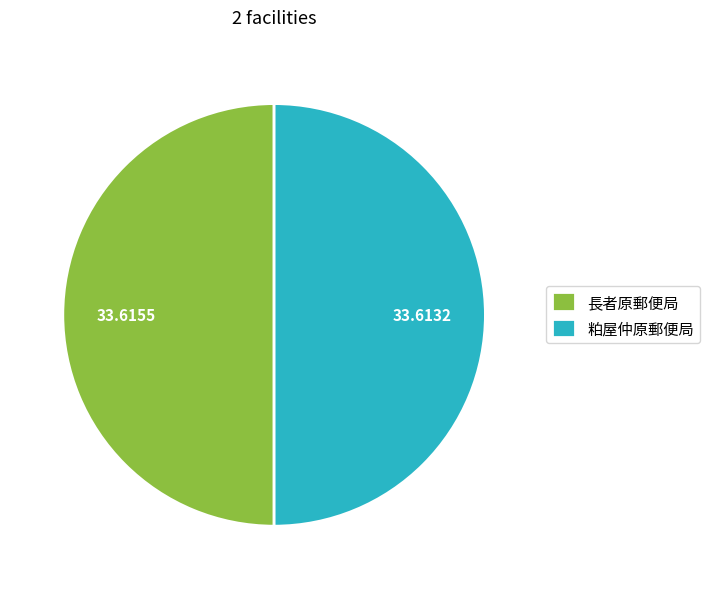

How many slices are in this pie chart?

2